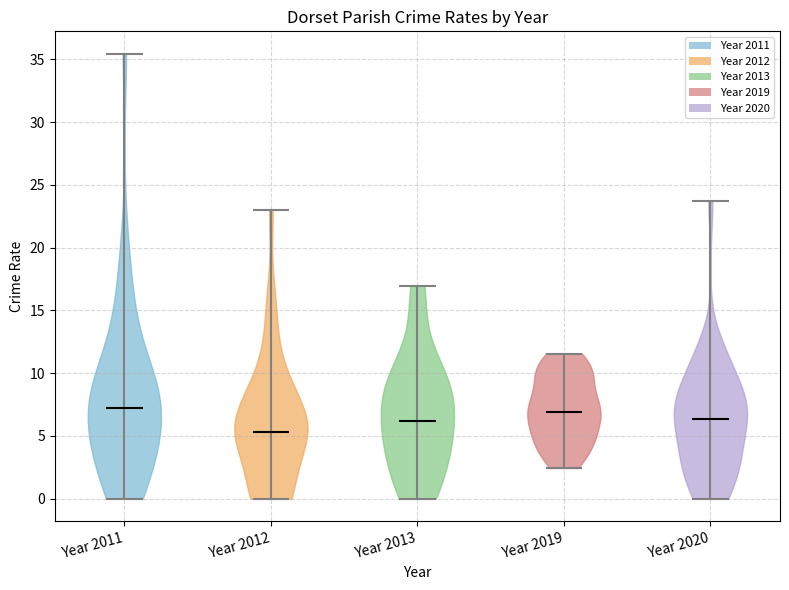

Reading left to right, read every violin against the y-axis: where its median line is, and the lowest and highest points it reaches. The values are not printed on the chart, so give them approximately, as read against the axis.

Year 2011: median line 7.0, lowest point 0.0, highest point 35.5
Year 2012: median line 5.5, lowest point 0.0, highest point 23.0
Year 2013: median line 6.0, lowest point 0.0, highest point 17.0
Year 2019: median line 7.0, lowest point 2.5, highest point 11.5
Year 2020: median line 6.5, lowest point 0.0, highest point 23.5